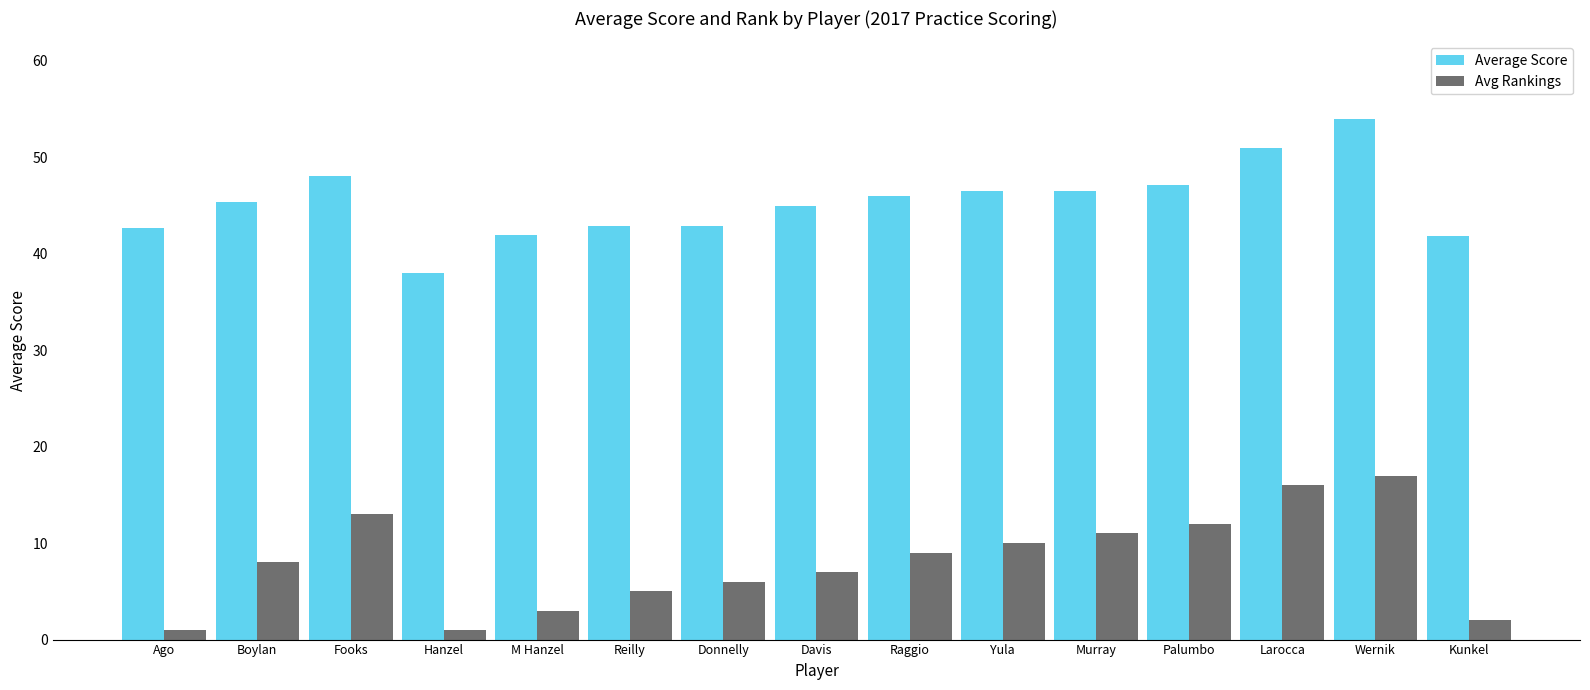

Count the number of categories in the chart.

15